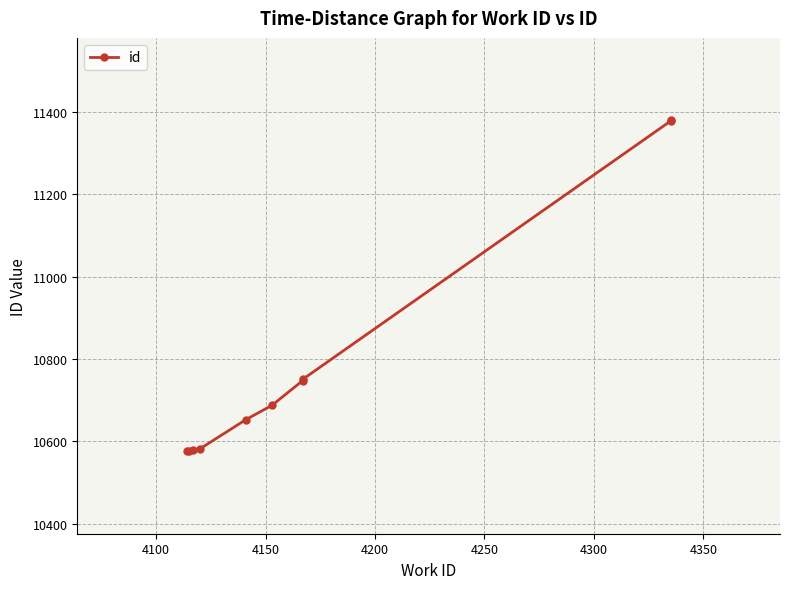

Which has a higher value, 4100 or 4350?

4350